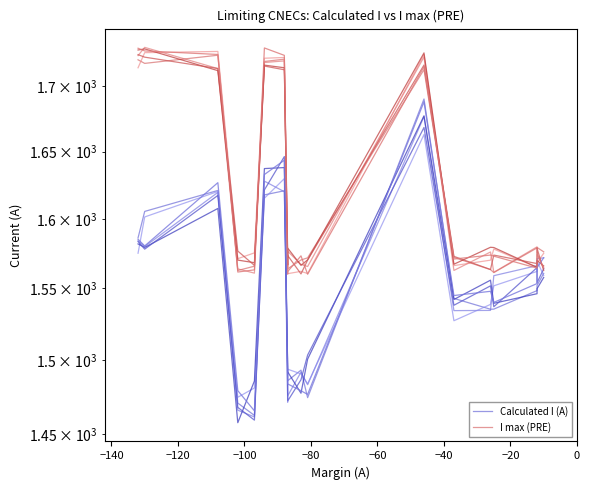

How many data points in Calculated I (A) are less than 1548?

9